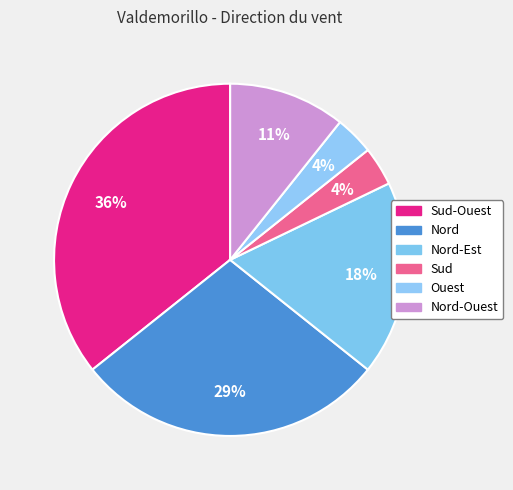

How many segments does this pie chart have?

6